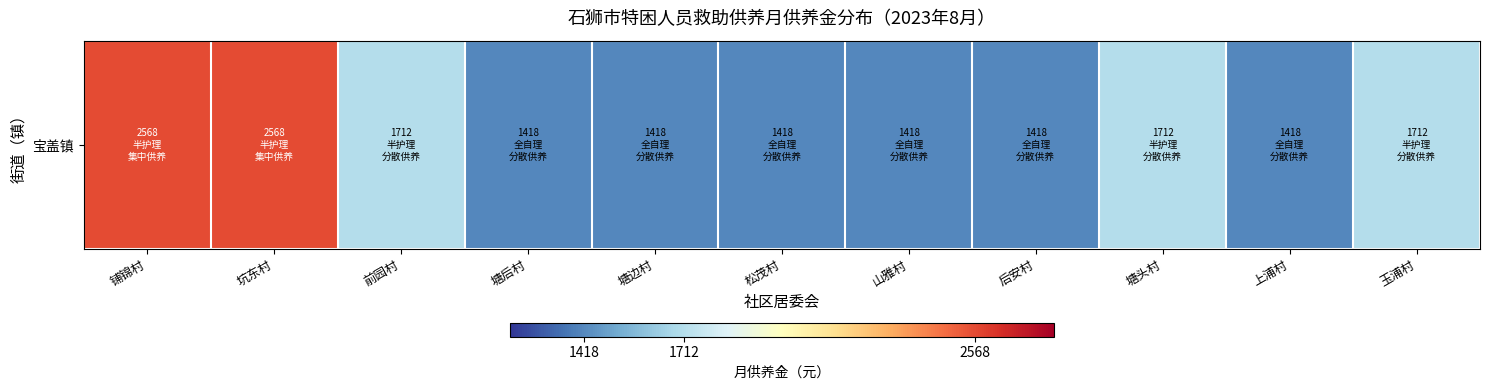

What is the smallest value displayed?

1418